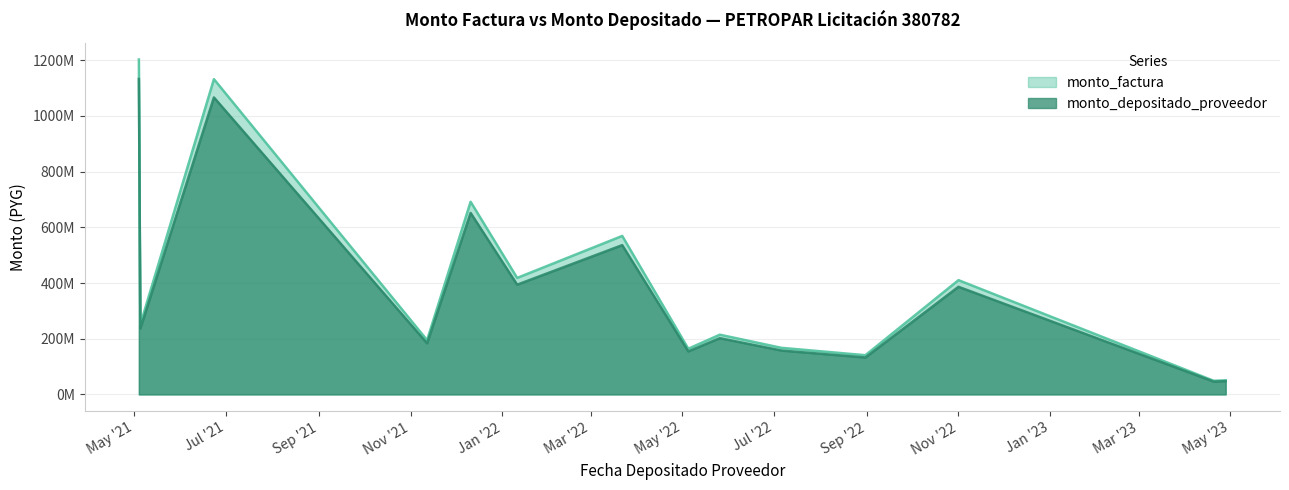

What are all the series names shown in the legend?

monto_factura, monto_depositado_proveedor